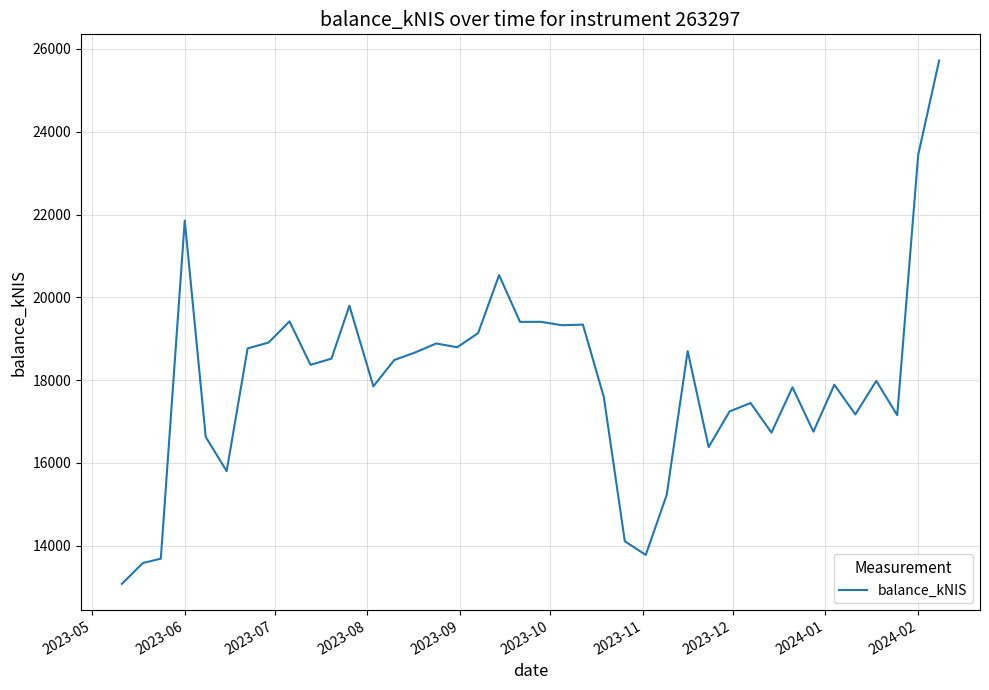

What is the difference between the maximum and minimum values?

12643.1